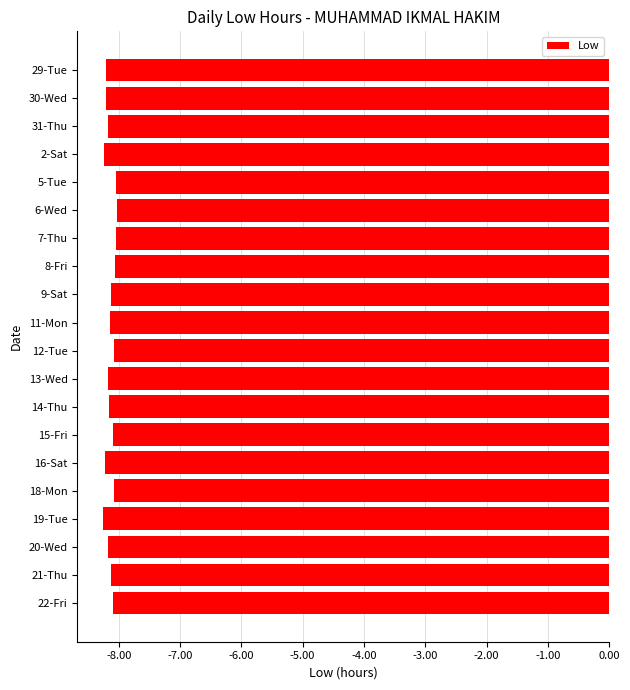

What is the average value?

-8.1